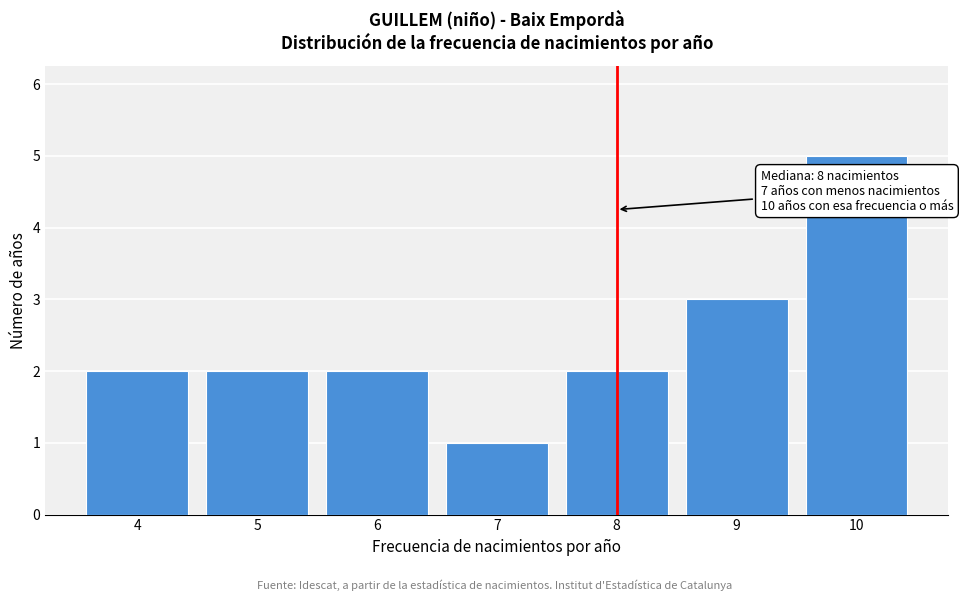

Reading left to right, extract all data points from this chart.

4=2	5=2	6=2	7=1	8=2	9=3	10=5